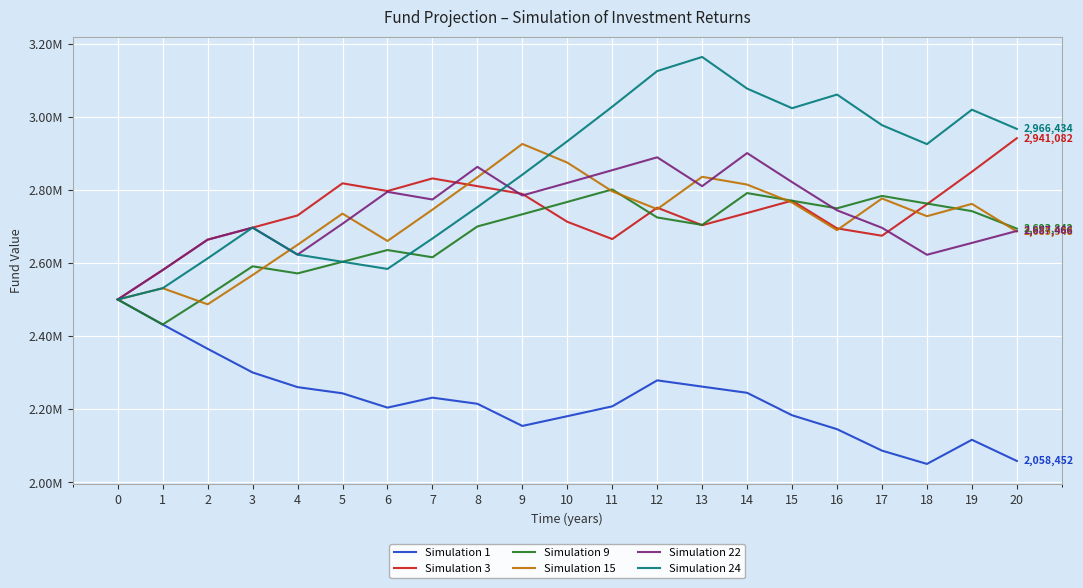

What is the total value across all series at 10?

16285988.2